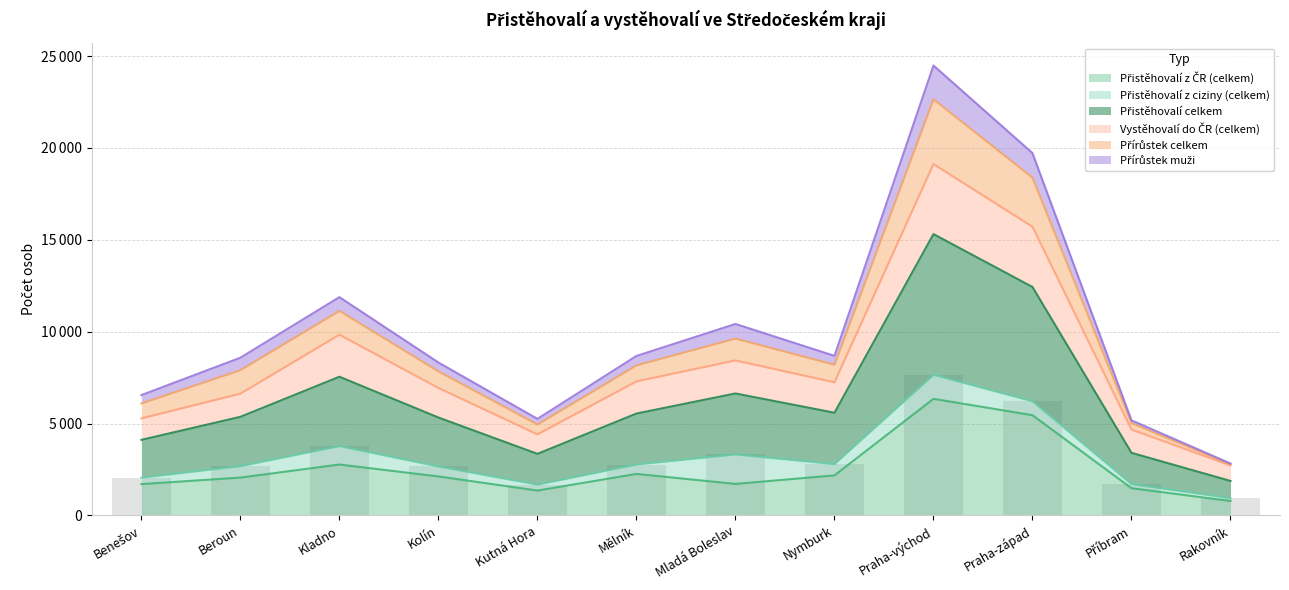

How many bars are there in each group?

5